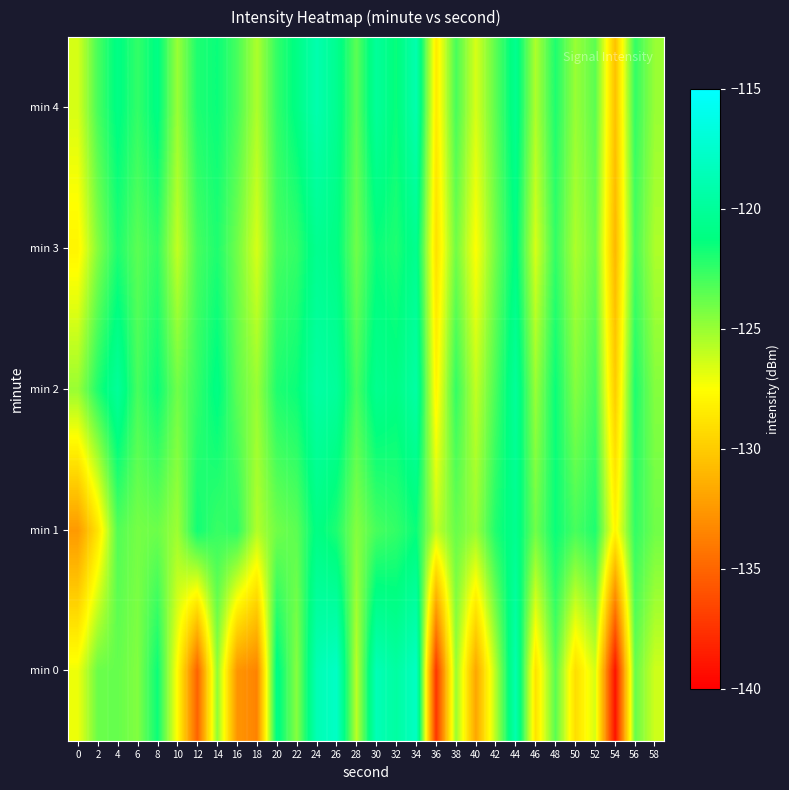

Rank the series by their maximum value, from highest to lowest.

min 0, min 4, min 2, min 1, min 3